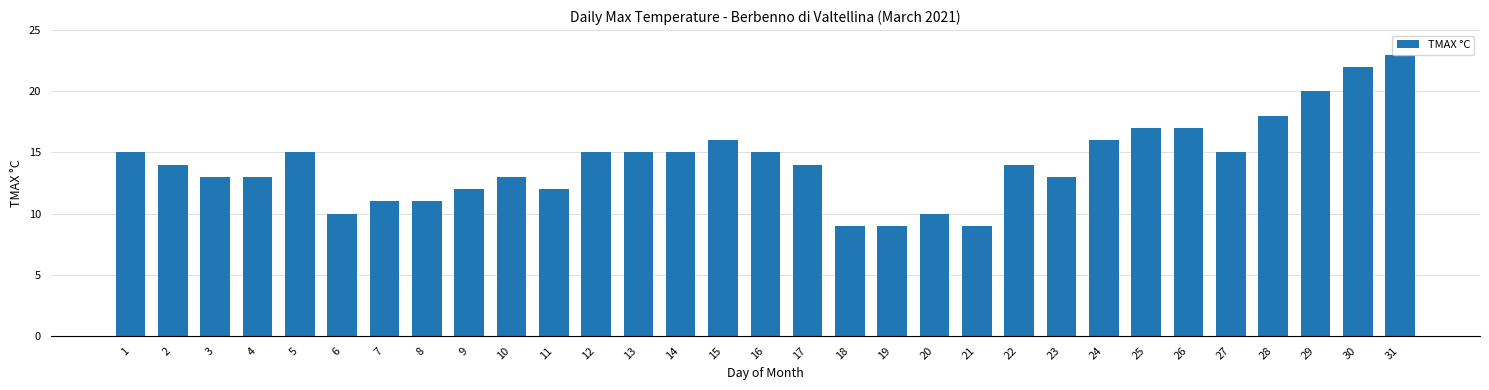

What is the change in value from 17 to 31?

+9